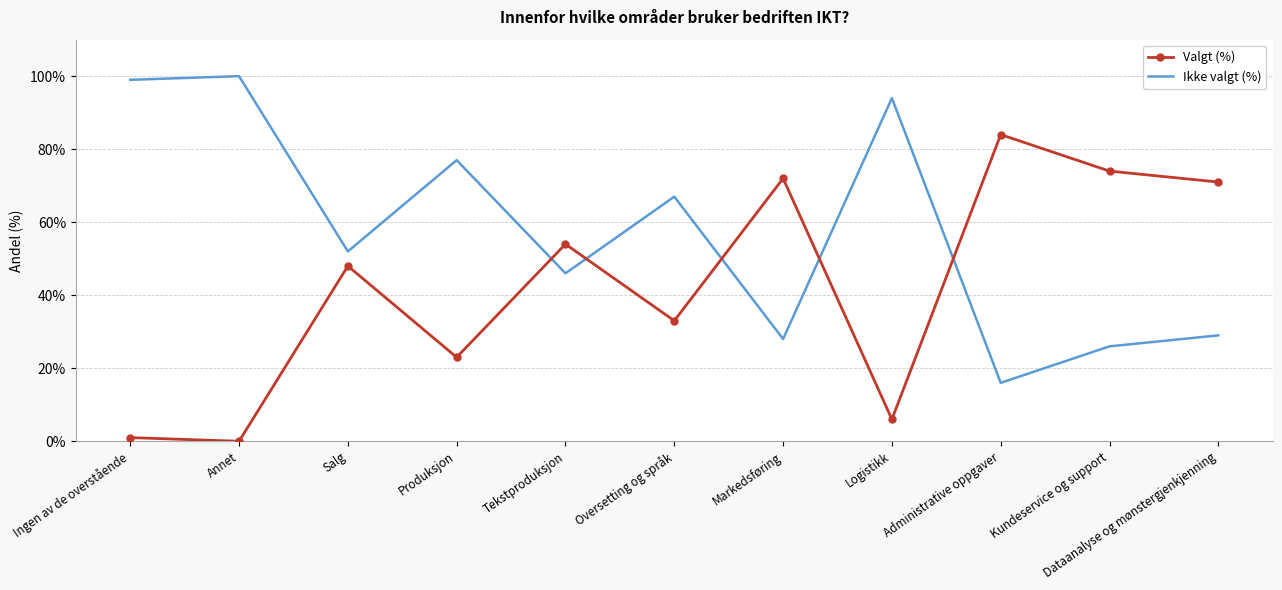

What is the maximum value shown in the chart?

100